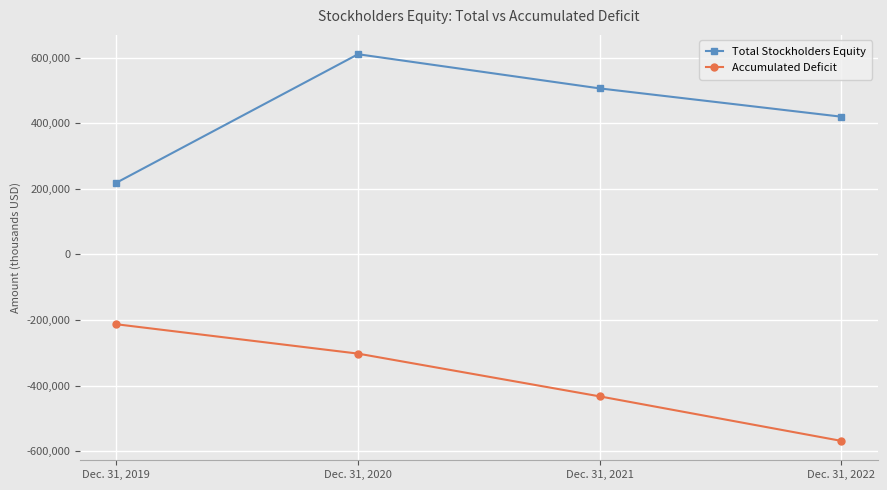

Is the value of Total Stockholders Equity at Dec. 31, 2021 greater than the value of Accumulated Deficit at Dec. 31, 2022?

Yes